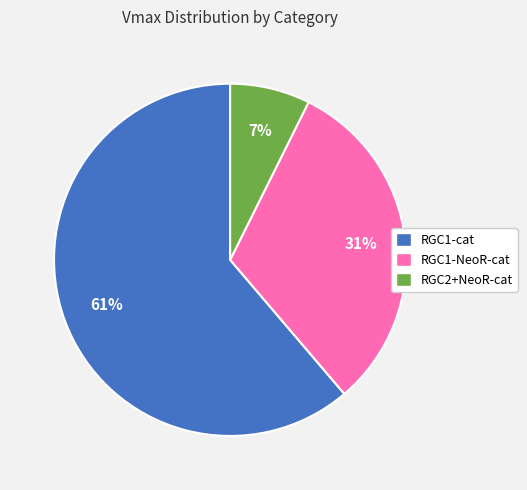

Between RGC1-cat and RGC1-NeoR-cat, which is larger?

RGC1-cat